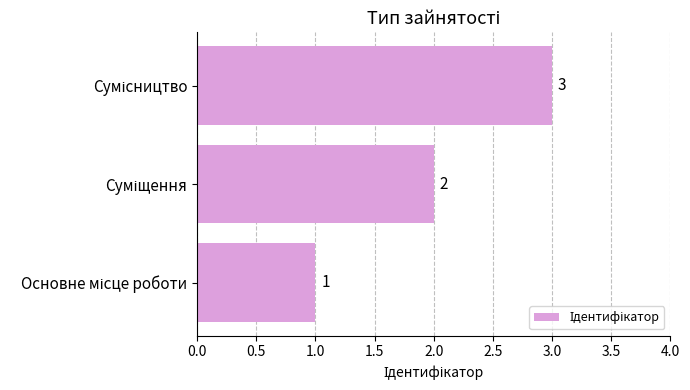

Count the values in the range 1 to 3.

3